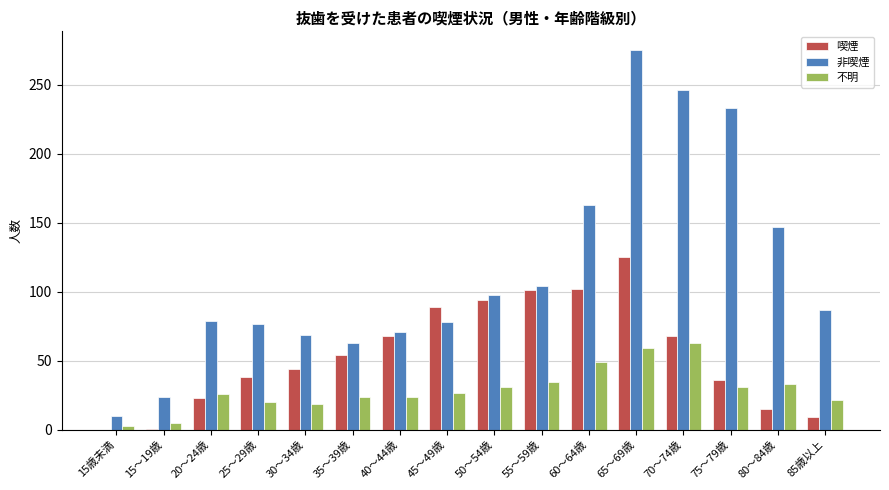

Is it true that 不明 equals 33 at 80～84歳?

True